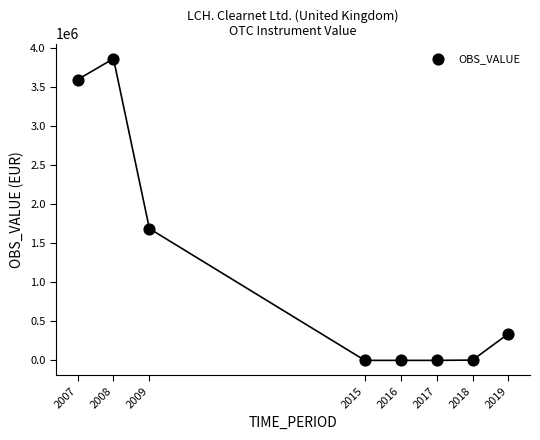

What Y value in the scatter plot is closest to 1929944?

1685946.8